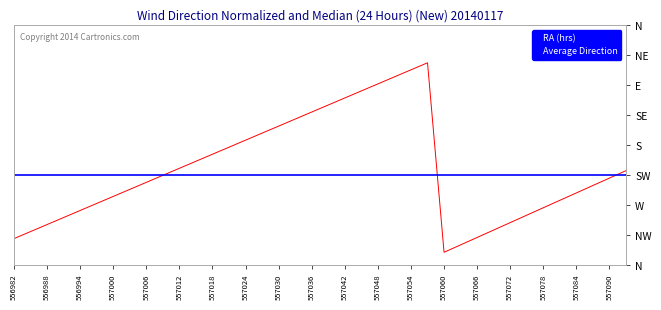

At which label is RA (hrs) closest to 18?

557000